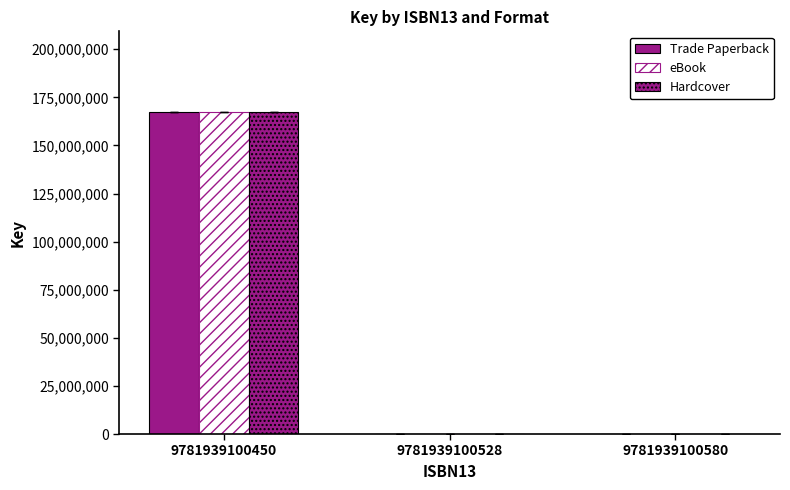

Does the chart contain stacked bars?

No